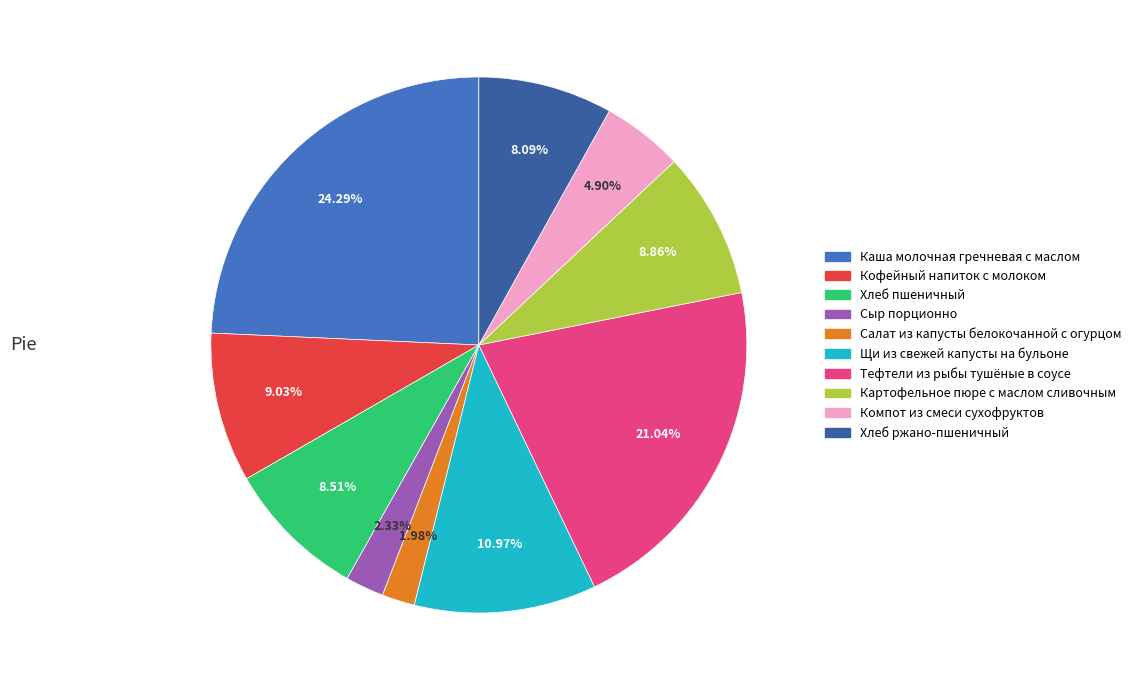

Approximately how many times larger is the value at Картофельное пюре с маслом сливочным compared to Каша молочная гречневая с маслом?

0.4